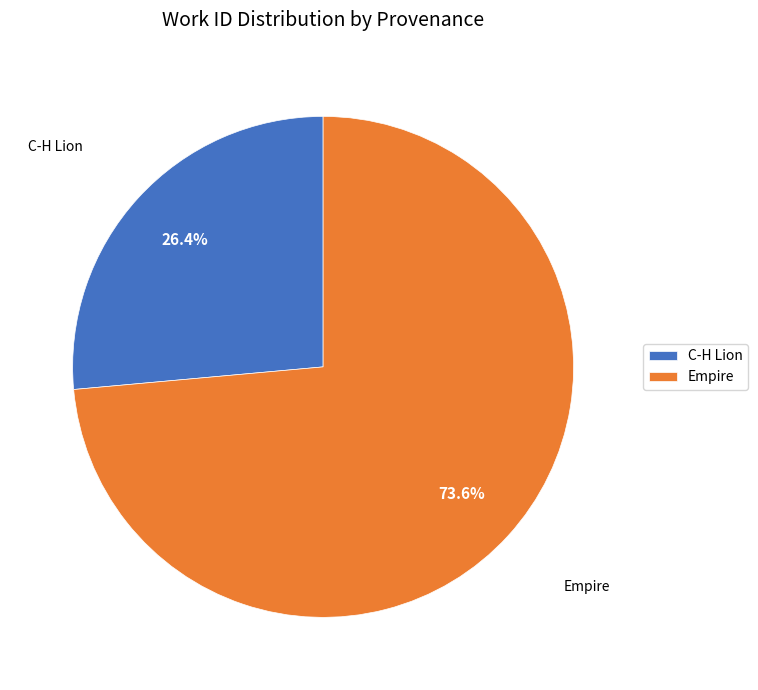

Which category has the smallest portion of the pie?

C-H Lion